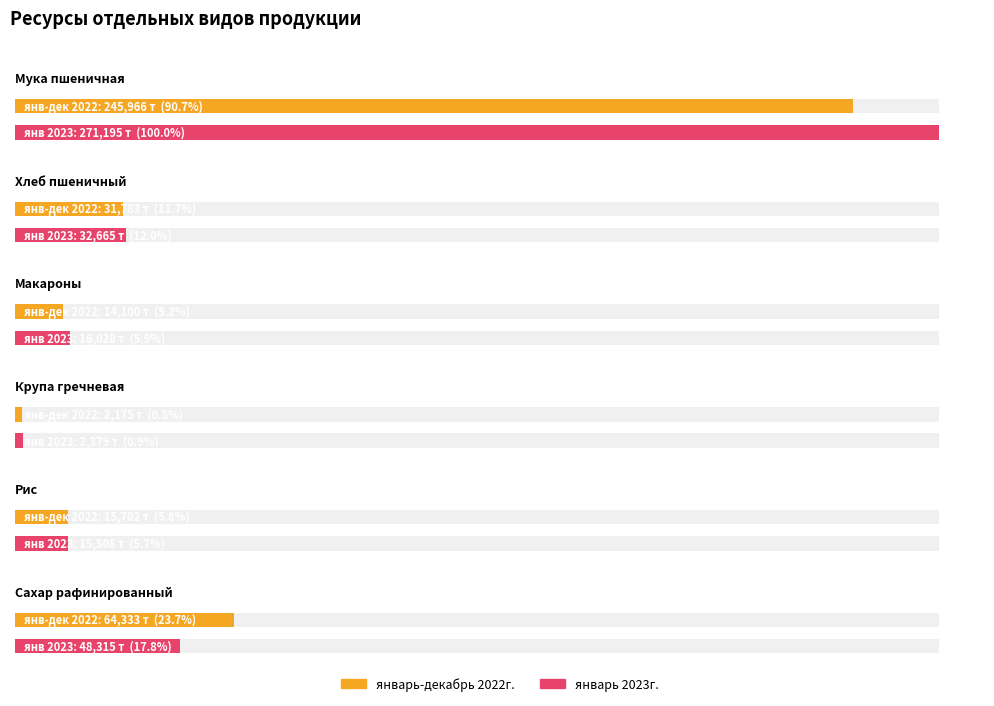

Reading left to right, transcribe all the data shown in this chart.

январь-декабрь 2022г. (Ресурсы): 0=245965.5	1=31782.7	2=14099.6	3=2174.7	4=15701.7	5=64333.0
январь 2023г. (Ресурсы): 0=271194.6	1=32665.4	2=16028.1	3=2378.6	4=15507.9	5=48314.7